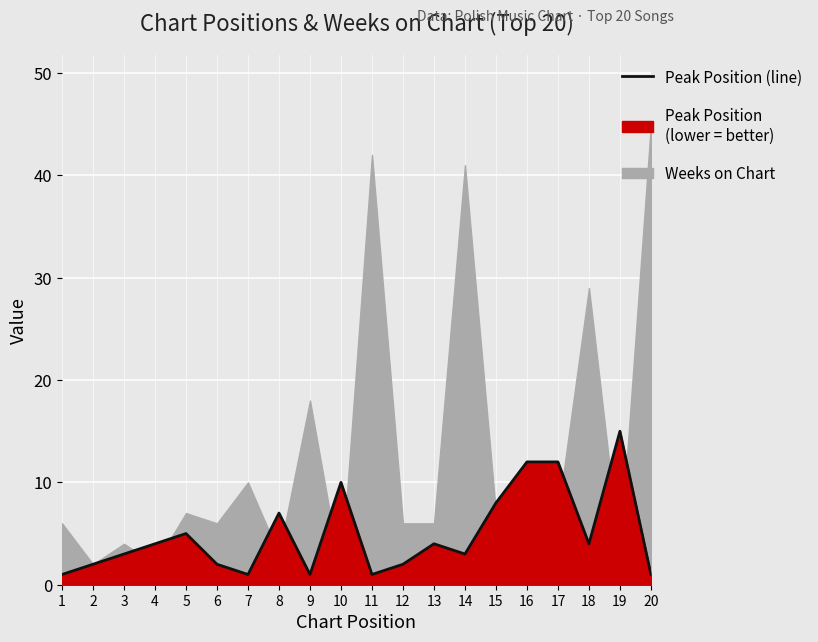

List the labels in order of value, smallest first.

1, 7, 9, 11, 20, 2, 6, 12, 3, 14, 4, 13, 18, 5, 8, 15, 10, 16, 17, 19